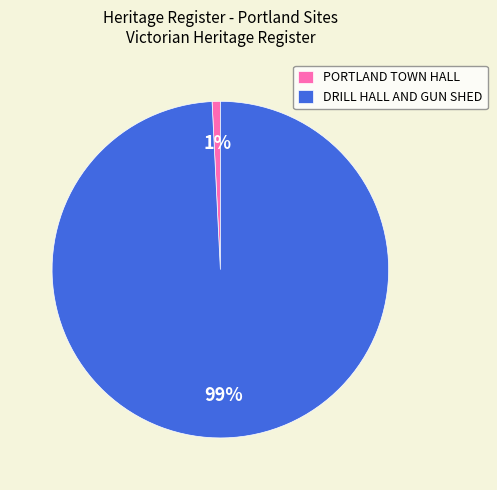

Which slice is the smallest?

PORTLAND TOWN HALL